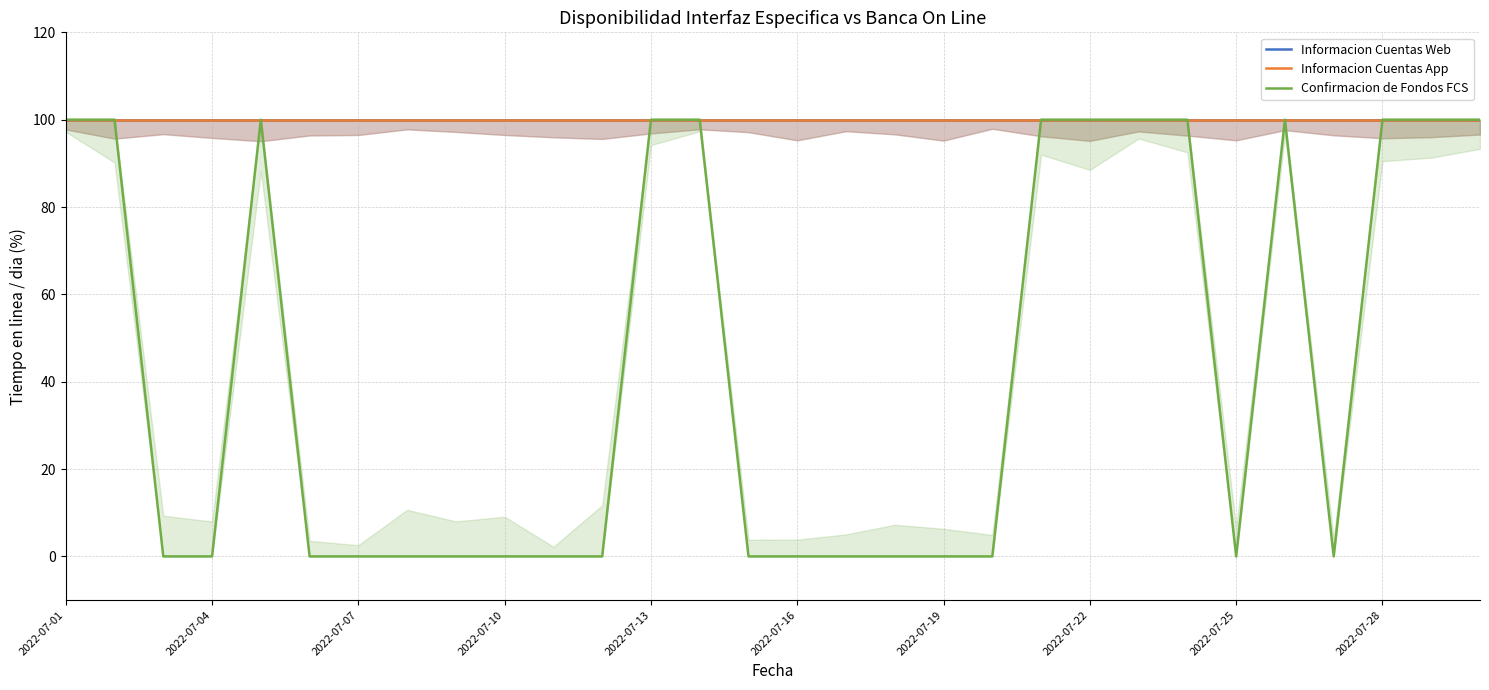

At which category does the chart reach its peak across all series?

2022-07-01